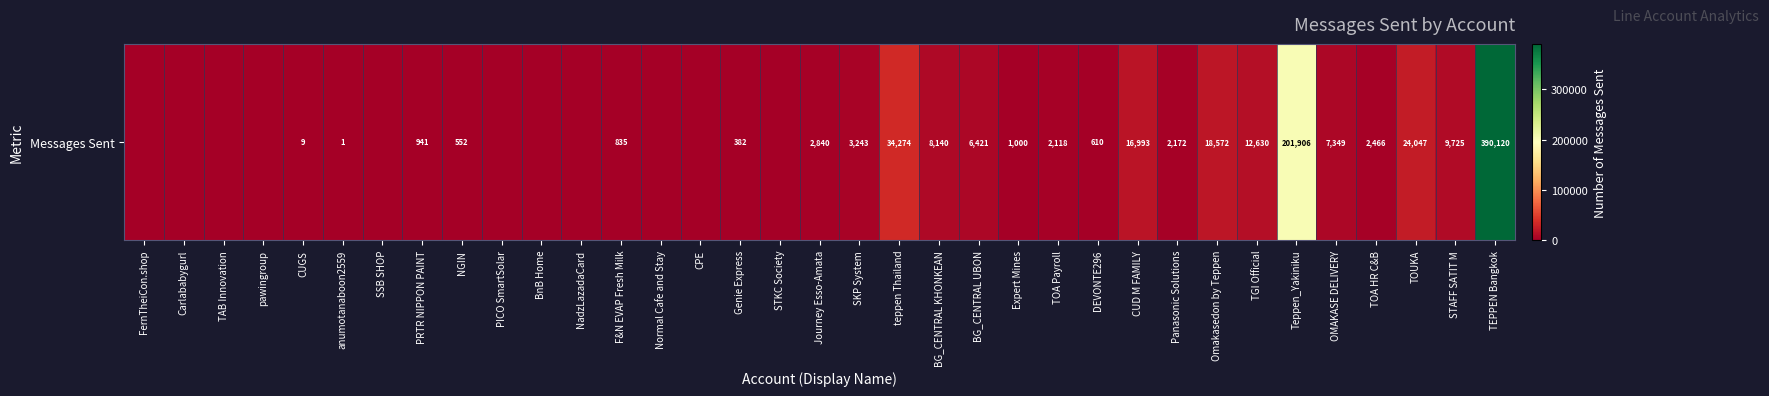

Which category has the lowest value across all series?

FernTheiCon.shop